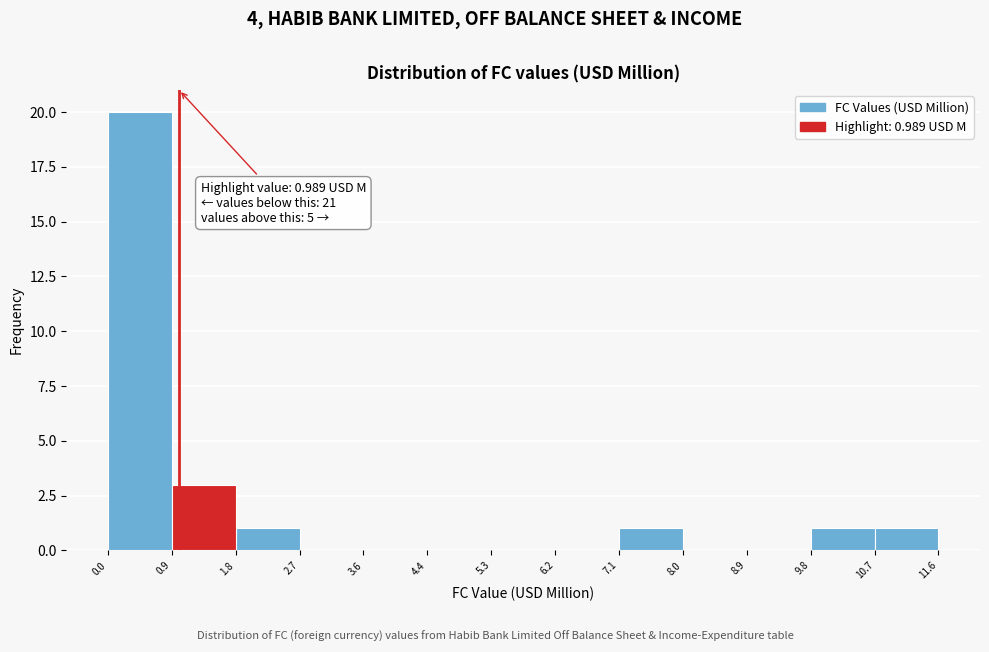

Which range on the x-axis has the tallest bar?

0.0 to 0.9